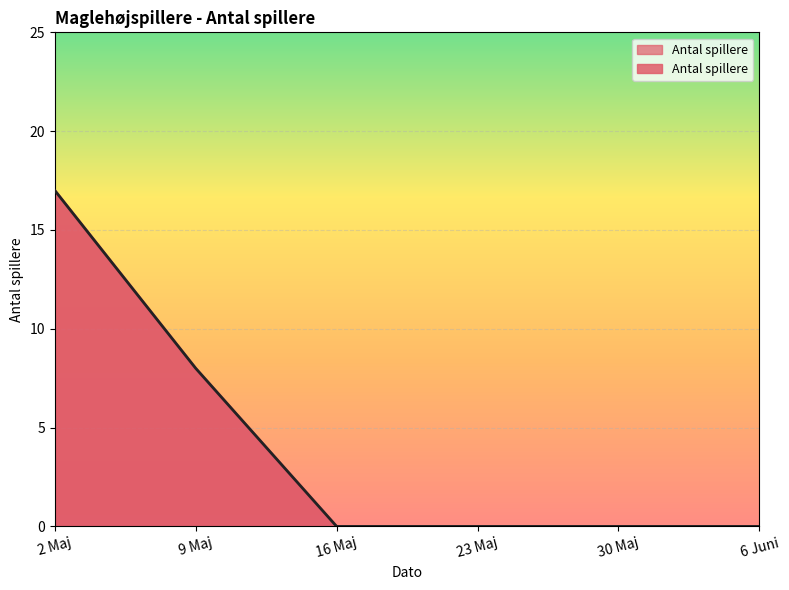

True or false: the data has more than 0 interior local peaks.

False